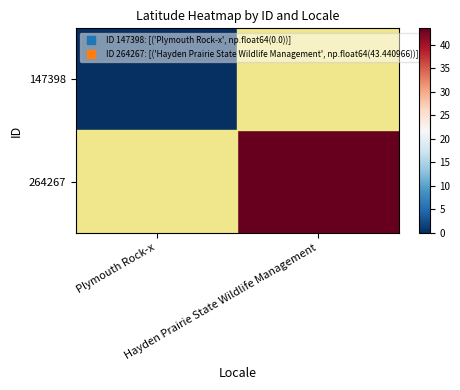

Which category has the lowest value in the 147398 series?

Plymouth Rock-x